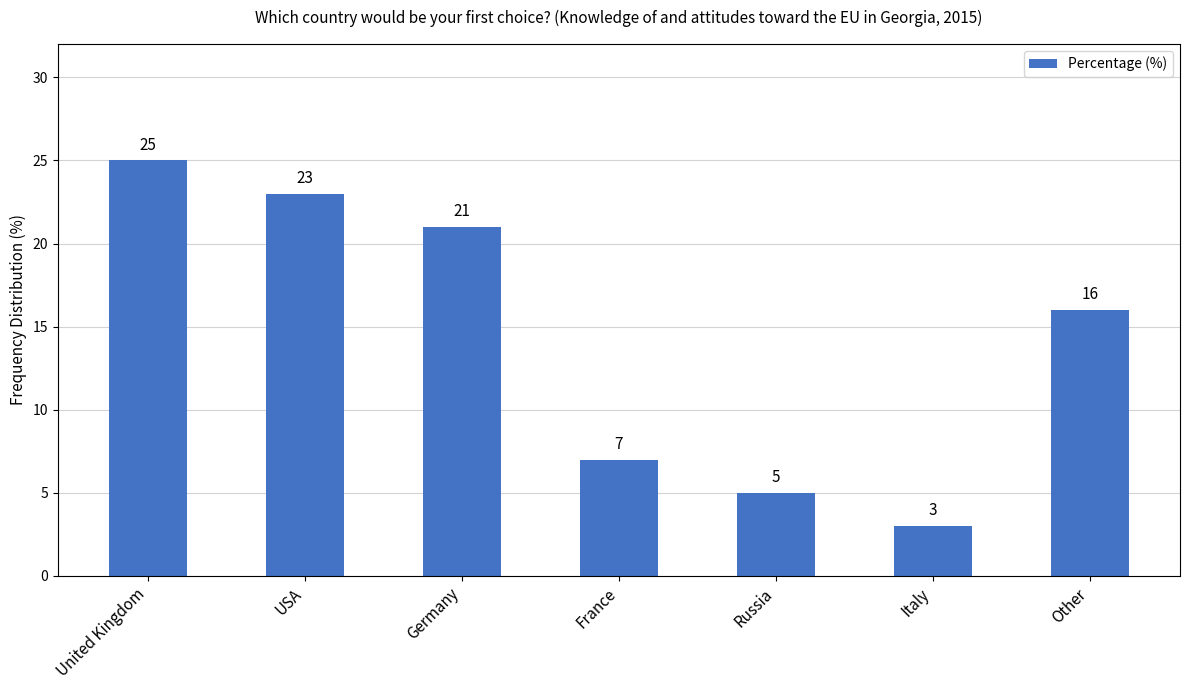

The chart shows a value of 5 at Russia. True or false?

True